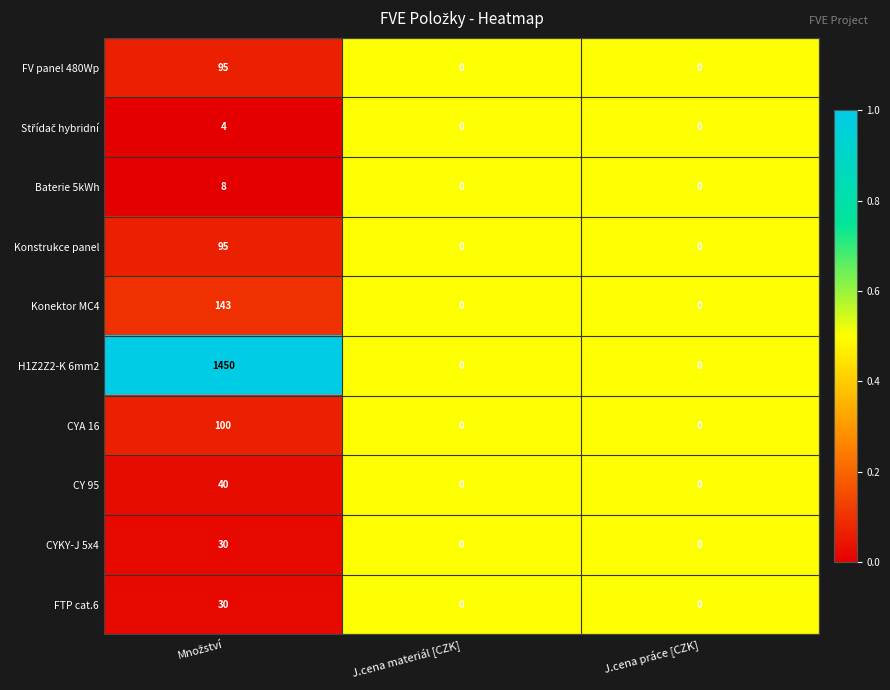

Which series has the largest total across all categories?

H1Z2Z2-K 6mm2